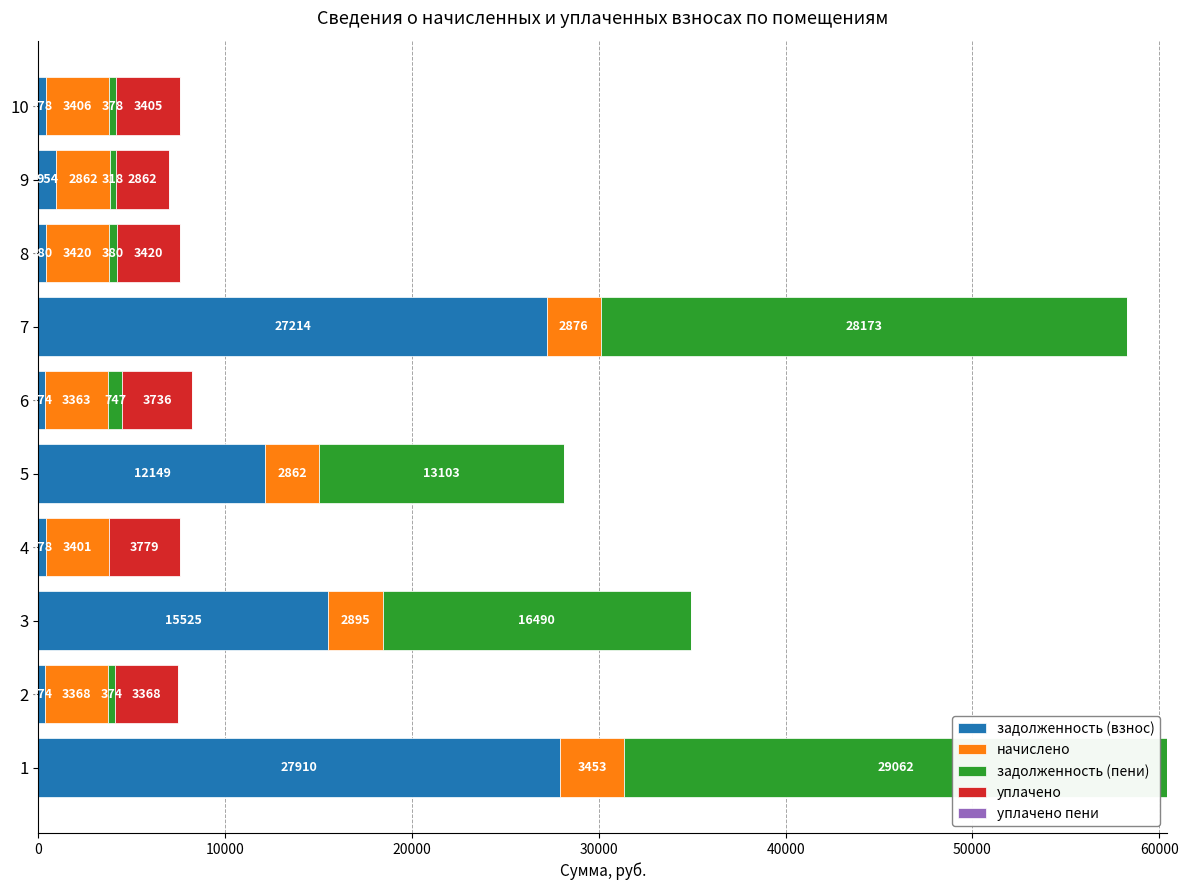

What is the maximum value for задолженность (взнос)?

27910.4